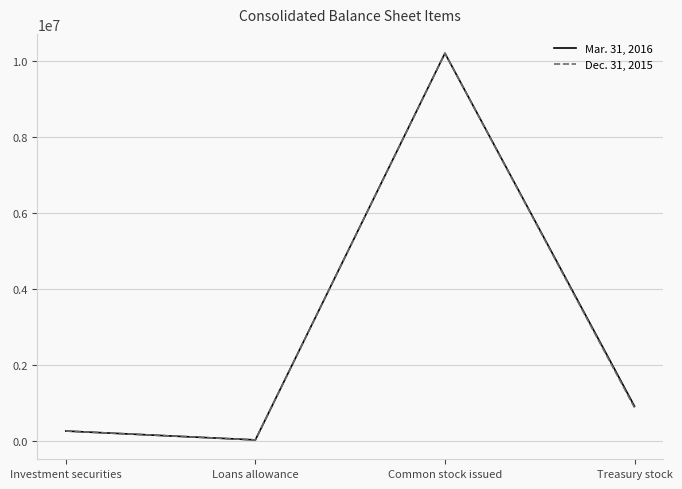

At Investment securities, list the series in order from largest to smallest.

Dec. 31, 2015, Mar. 31, 2016